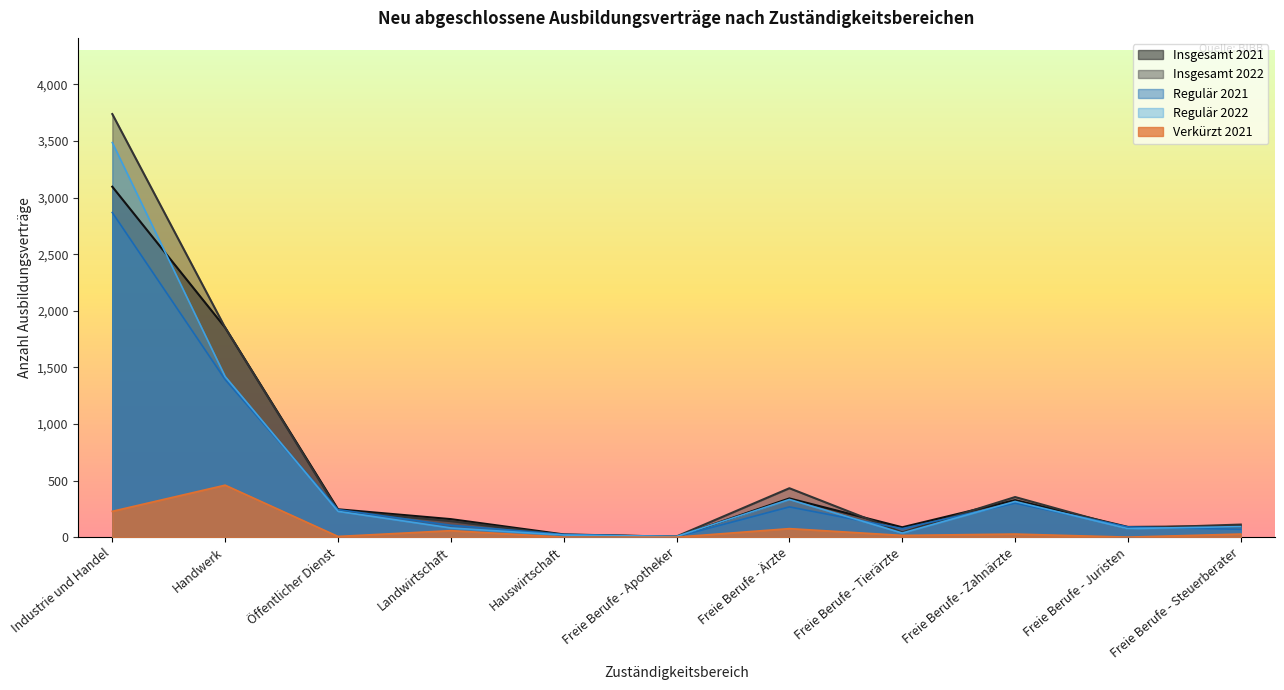

Which series has the widest spread of values?

Insgesamt 2022